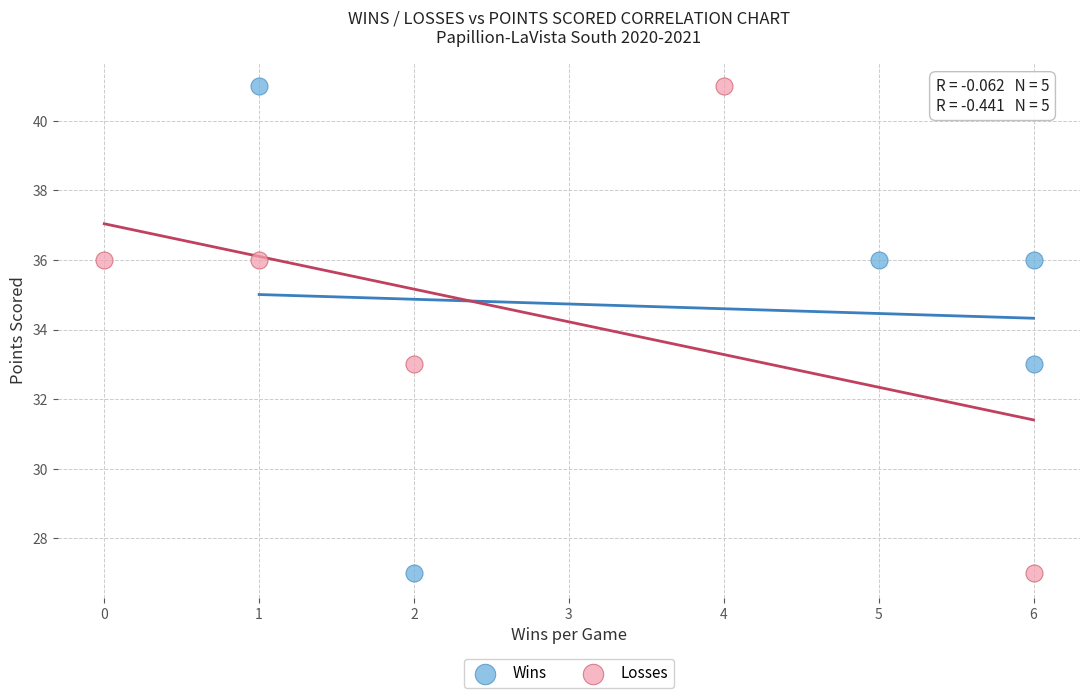

What are all the series names shown in the legend?

Wins, Losses